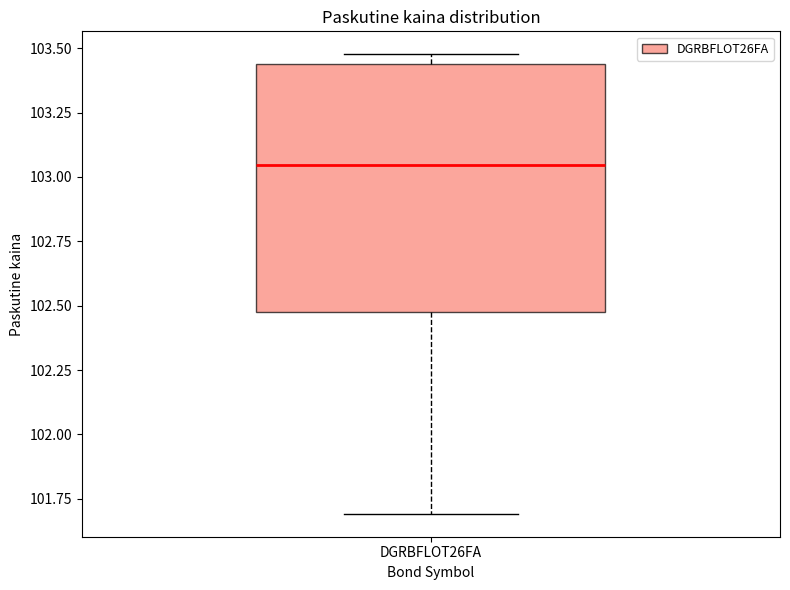

Where does the lower whisker of the box for DGRBFLOT26FA end on the y-axis? The values are not printed on the chart, so give them approximately, as read against the axis.

101.70